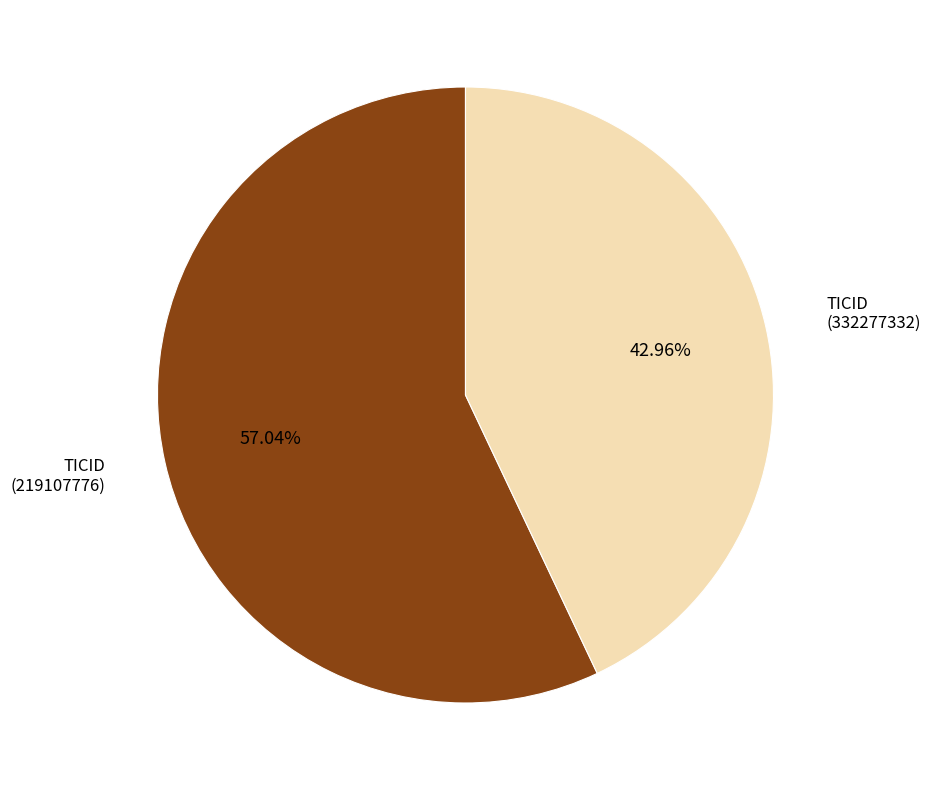

Is there any slice that represents more than half of the pie?

Yes